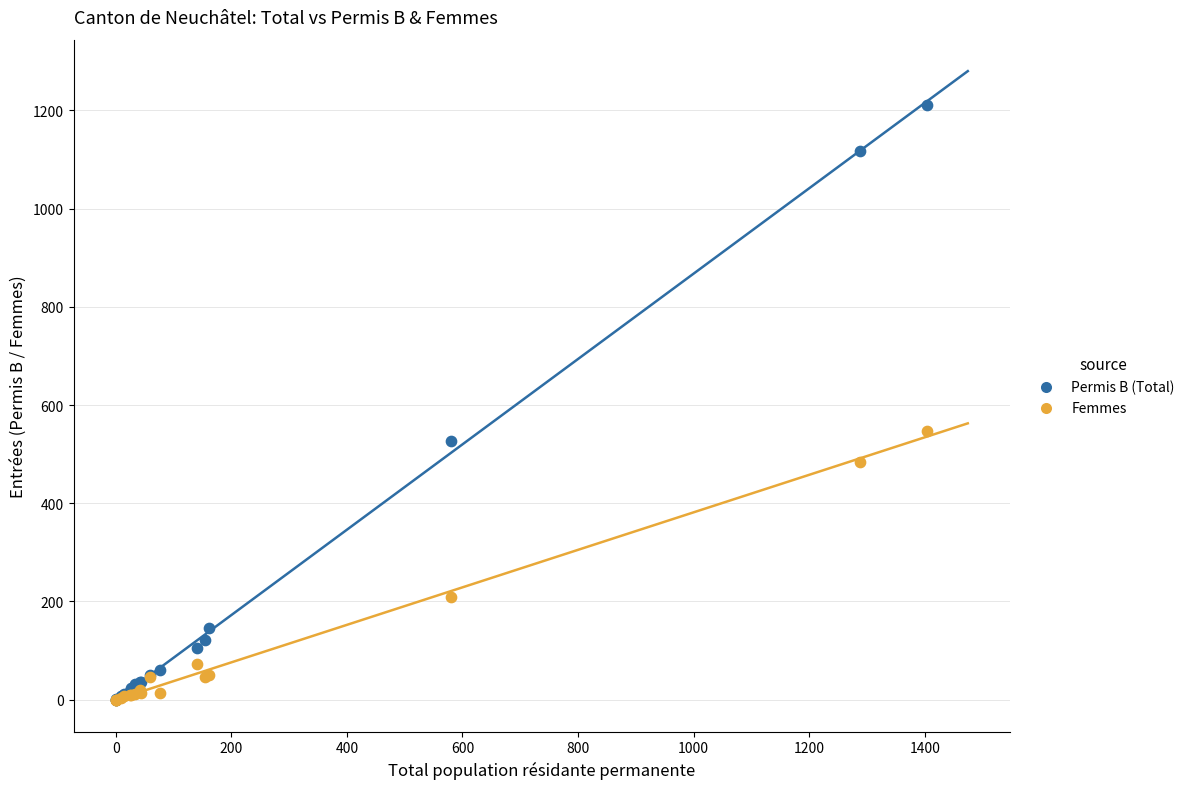

In the Permis B (Total) series, what Y value is closest to 606?

527